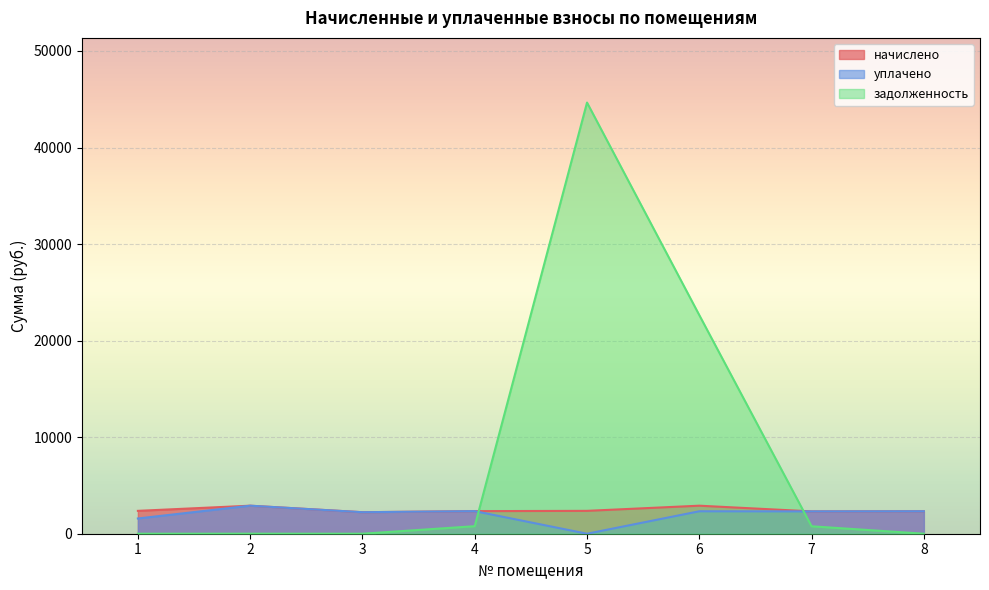

What is the difference between the highest and lowest values at 7?

1542.2